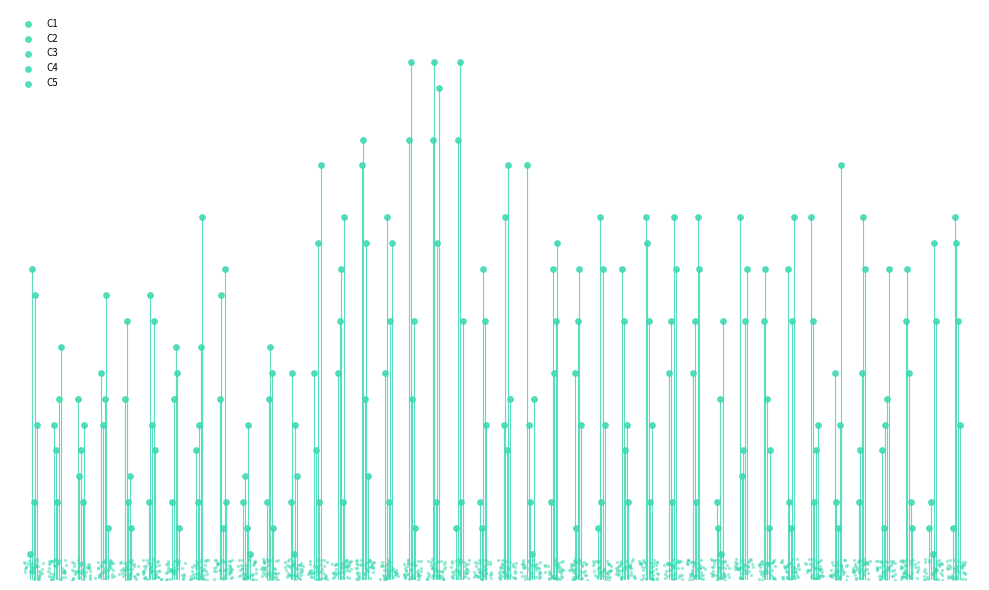

What are all the series names shown in the legend?

C1, C2, C3, C4, C5